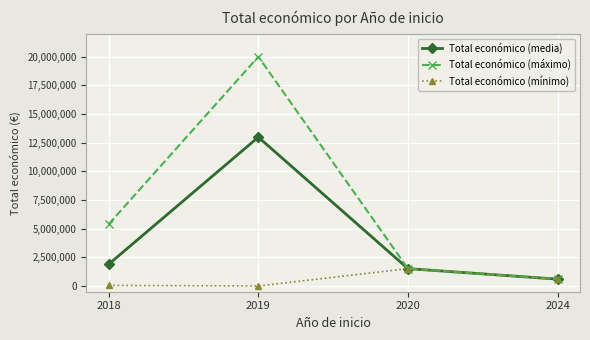

The value of Total económico (mínimo) at 2019 is -1034826.6. True or false?

False